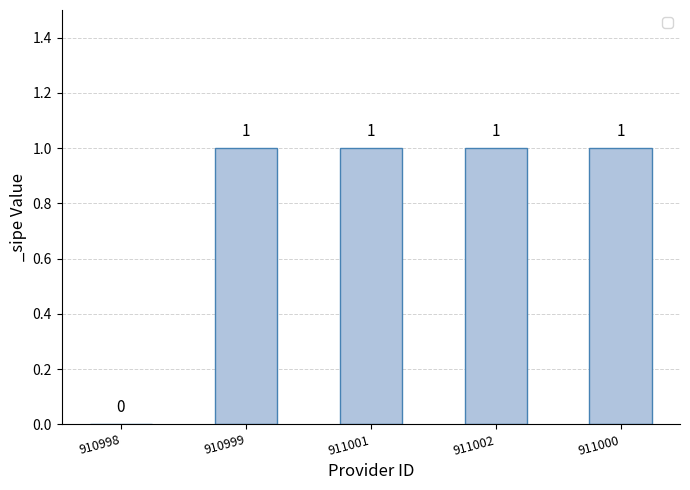

Reading left to right, list all the values displayed in this chart.

0	1	1	1	1